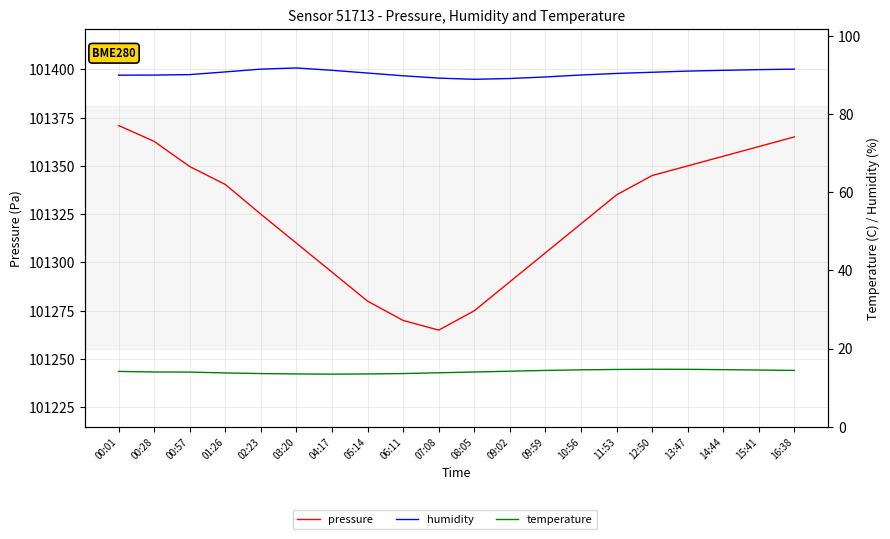

Is the value of humidity at 16:38 greater than the value of temperature at 10:56?

Yes